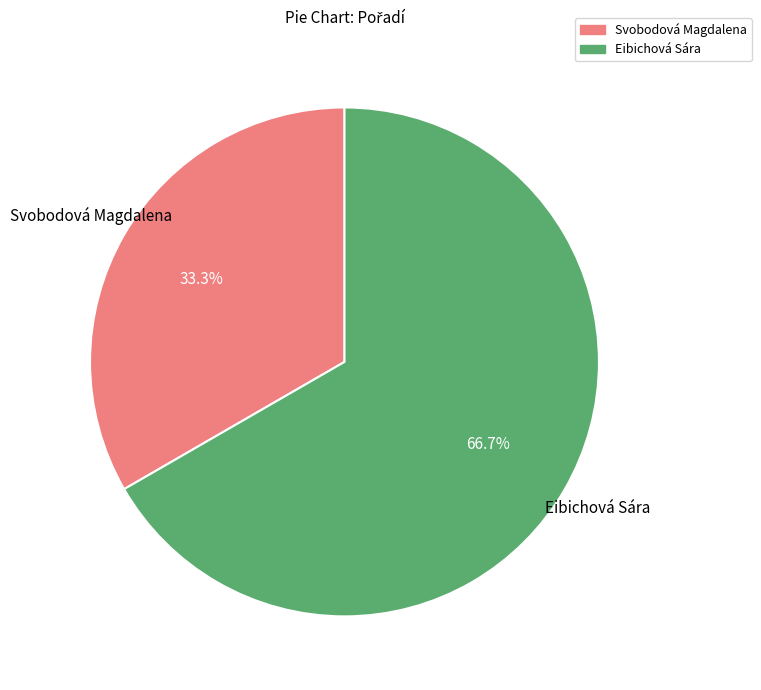

True or false: Svobodová Magdalena accounts for 33% of the total.

True